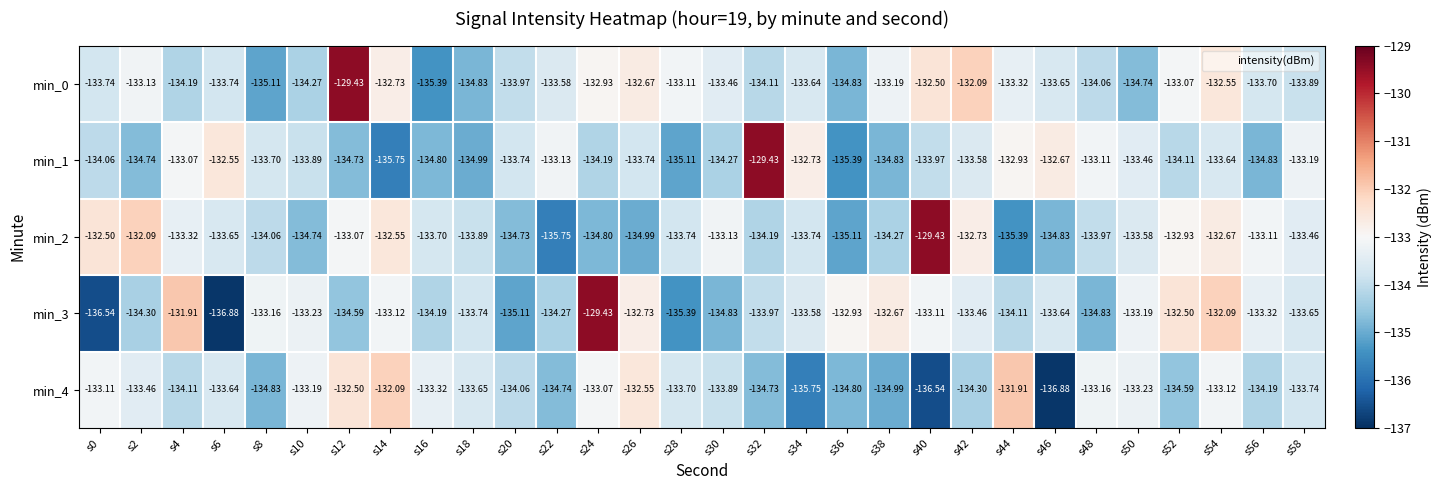

How many distinct data groups are displayed?

5